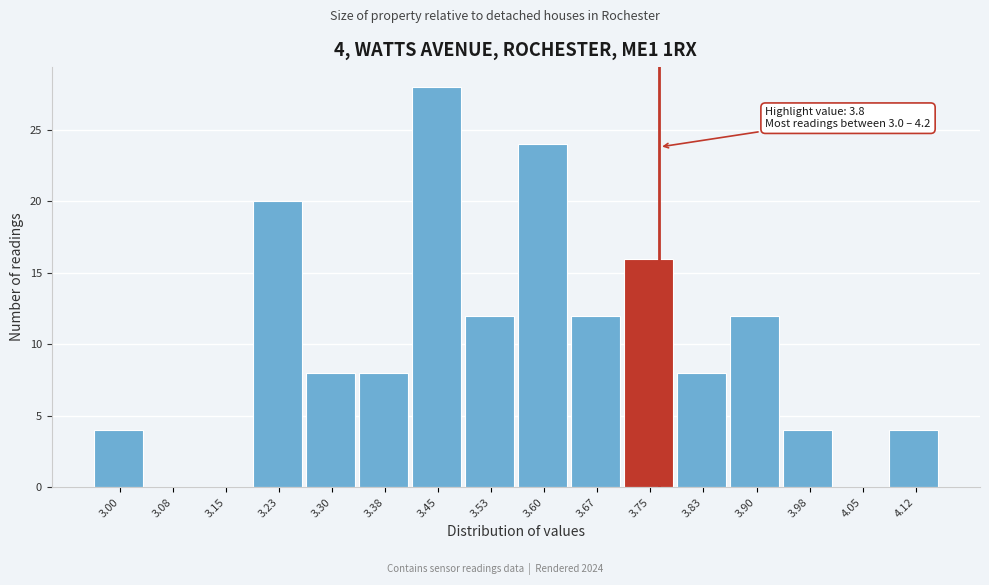

Reading left to right, what are all the values shown in this chart?

3.00=4	3.08=0	3.15=0	3.23=20	3.30=8	3.38=8	3.45=28	3.53=12	3.60=24	3.67=12	3.75=16	3.83=8	3.90=12	3.98=4	4.05=0	4.12=4